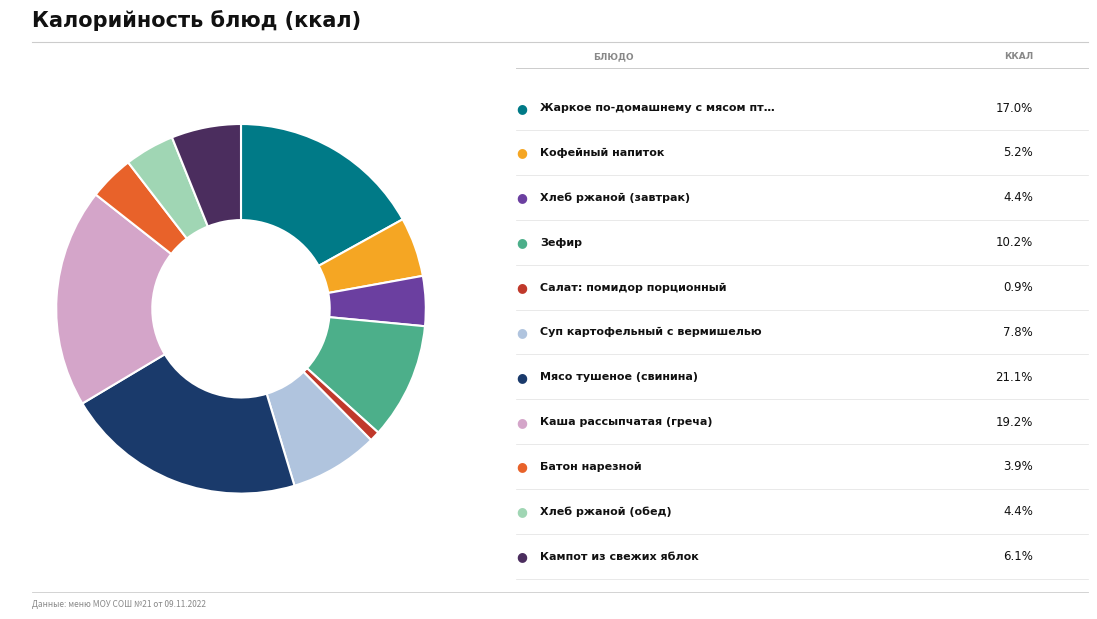

Does any single category account for the majority?

No